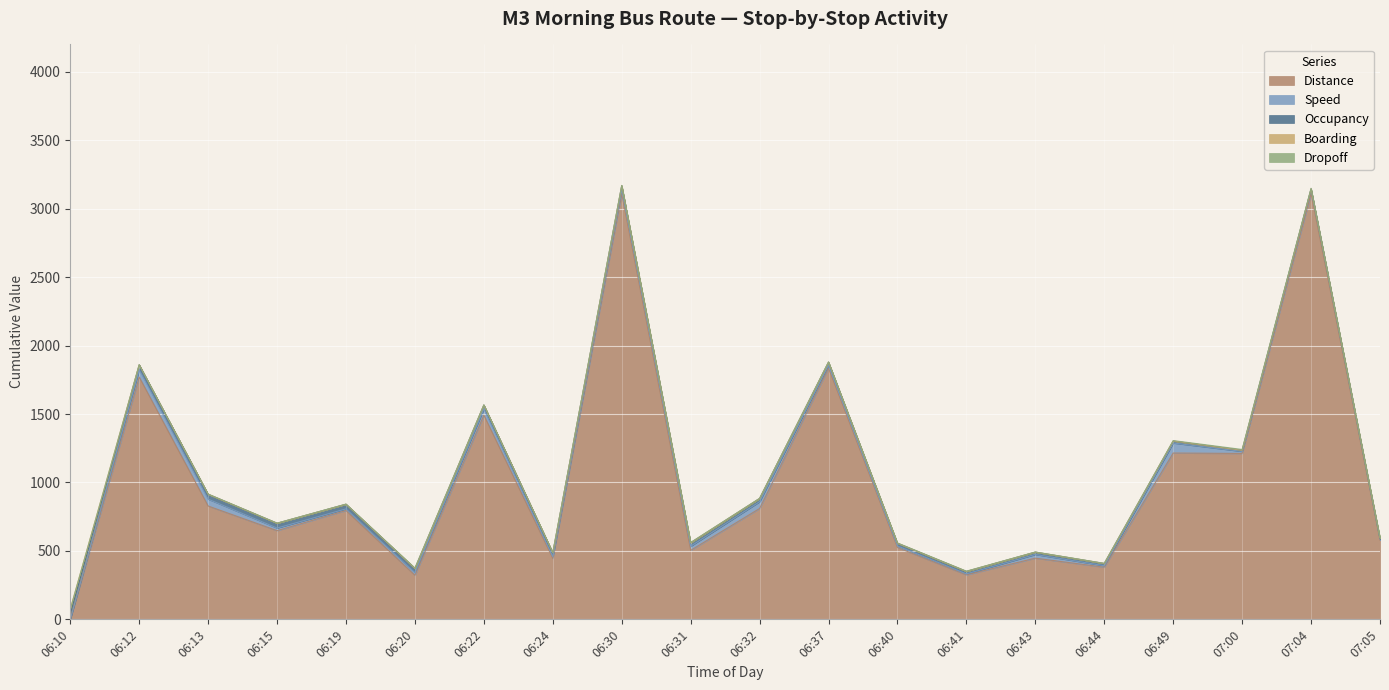

Where is Distance nearest to the value 1555?

06:22